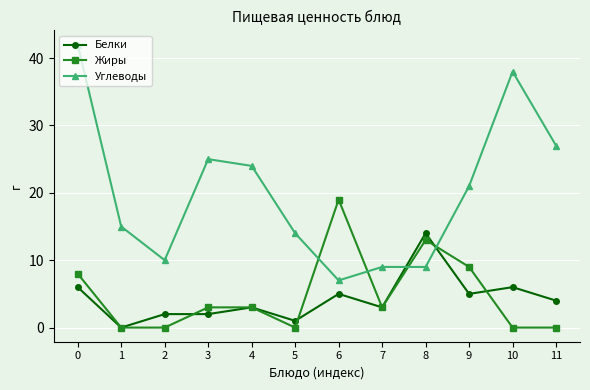

Which series has the largest total across all categories?

Углеводы